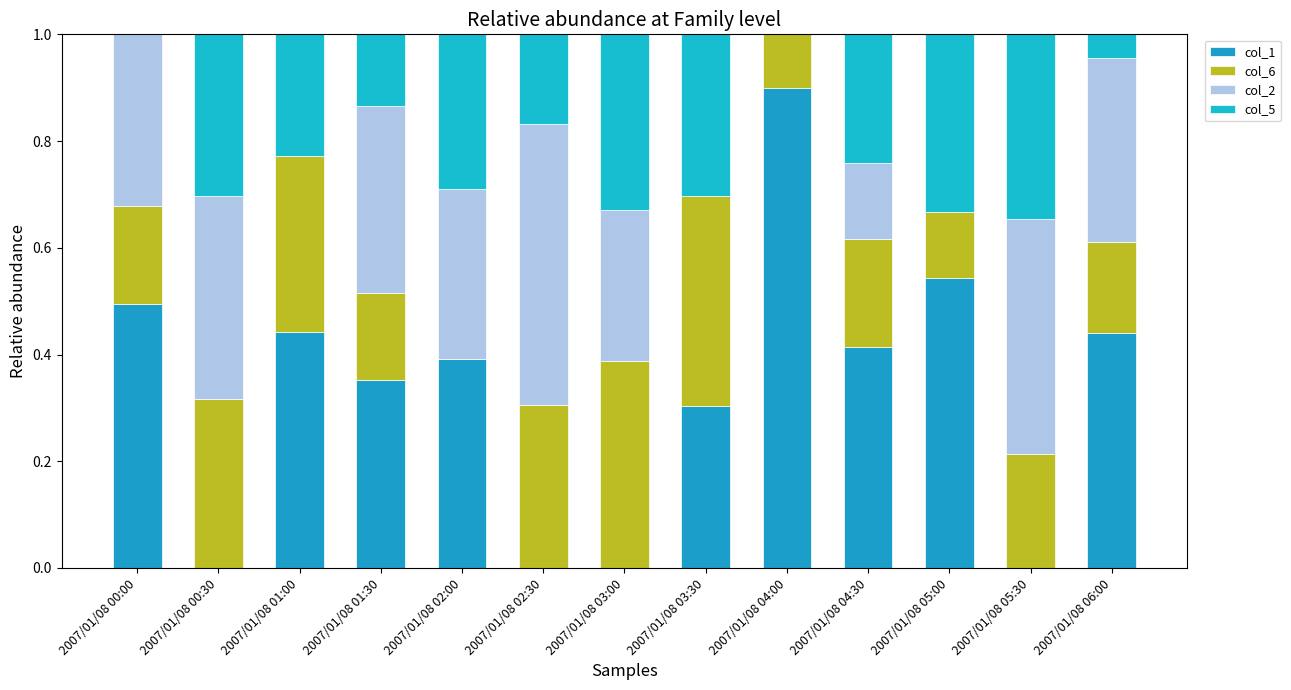

List the labels in order of col_1 value, smallest first.

2007/01/08 00:30, 2007/01/08 02:30, 2007/01/08 03:00, 2007/01/08 05:30, 2007/01/08 03:30, 2007/01/08 01:30, 2007/01/08 02:00, 2007/01/08 04:30, 2007/01/08 06:00, 2007/01/08 01:00, 2007/01/08 00:00, 2007/01/08 05:00, 2007/01/08 04:00